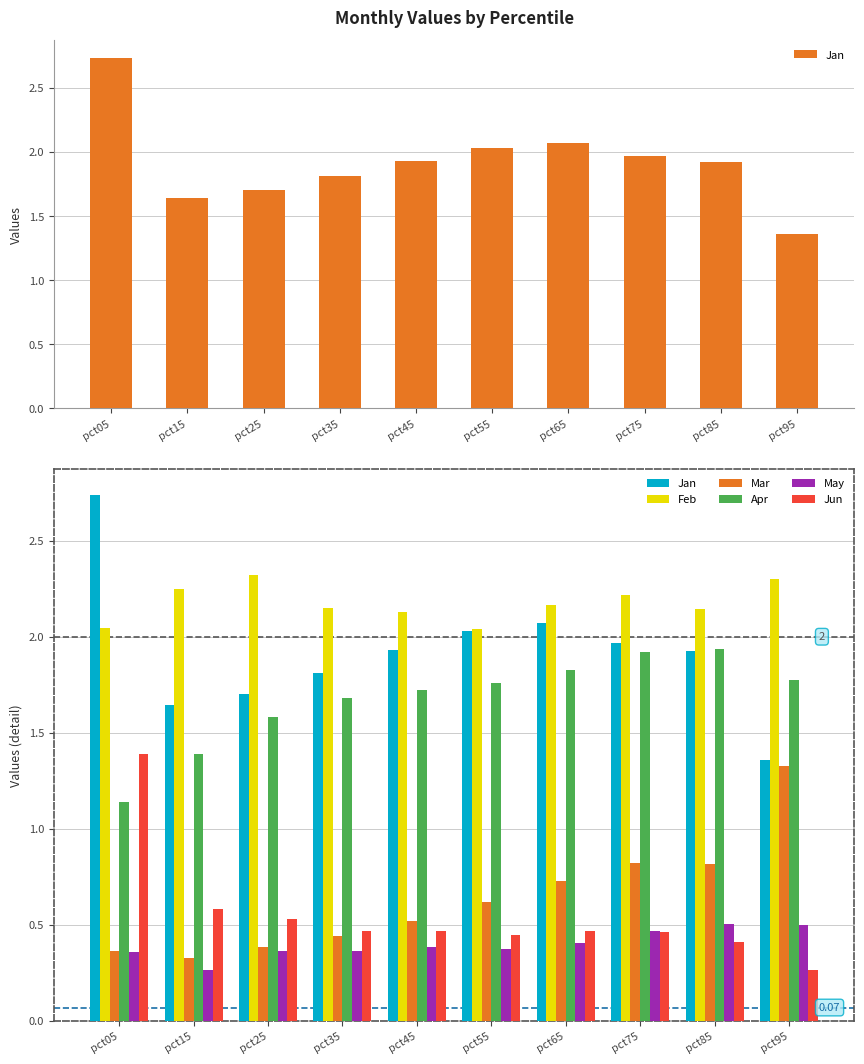

Which series has the widest spread of values?

Jan